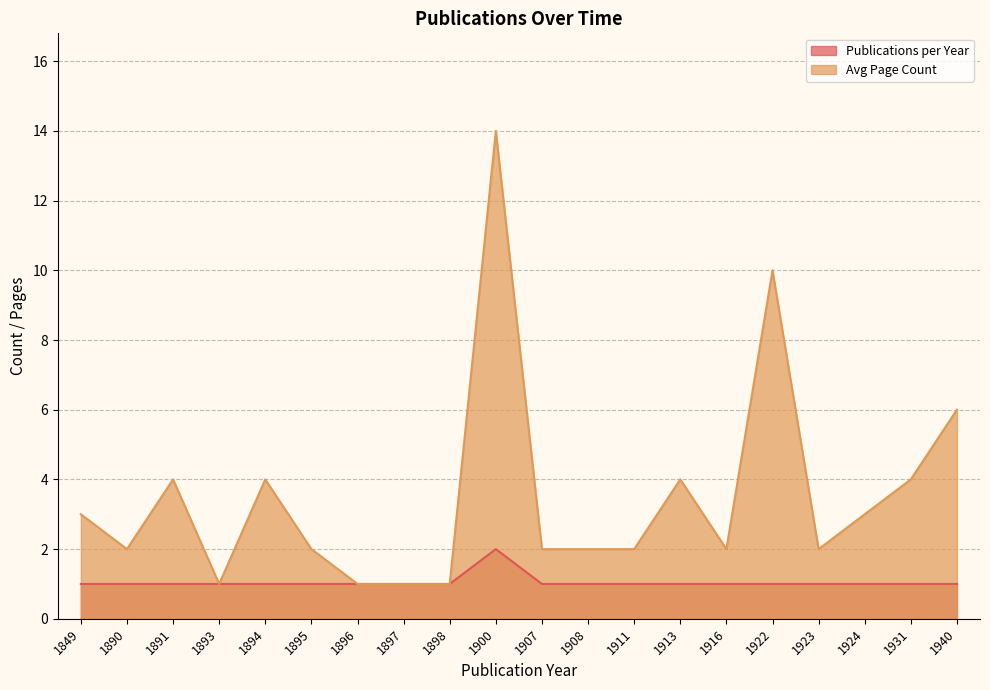

Is the value of Avg Page Count at 1895 greater than the value of Publications per Year at 1890?

Yes